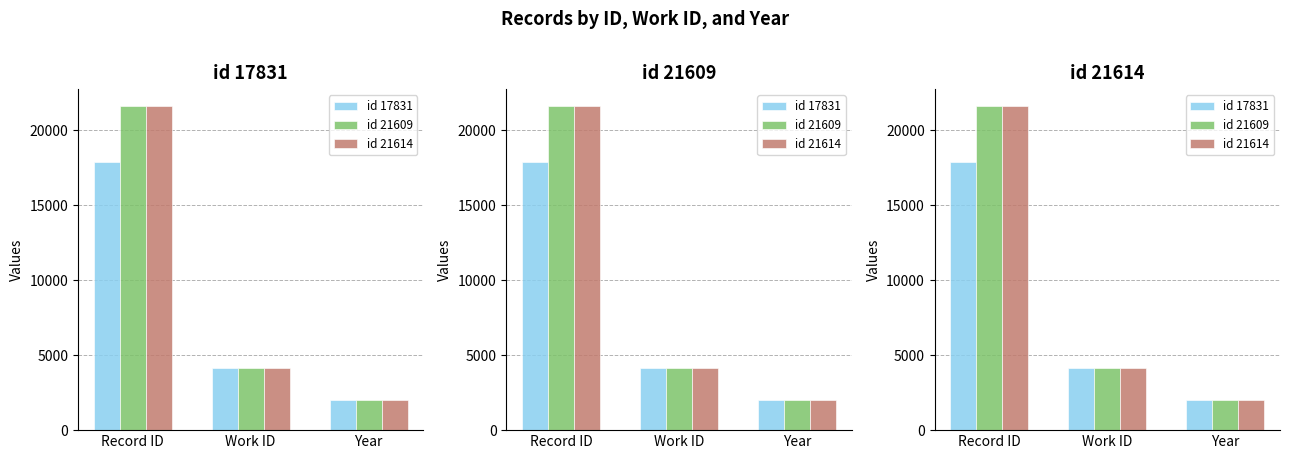

How many bars are there in each group?

3